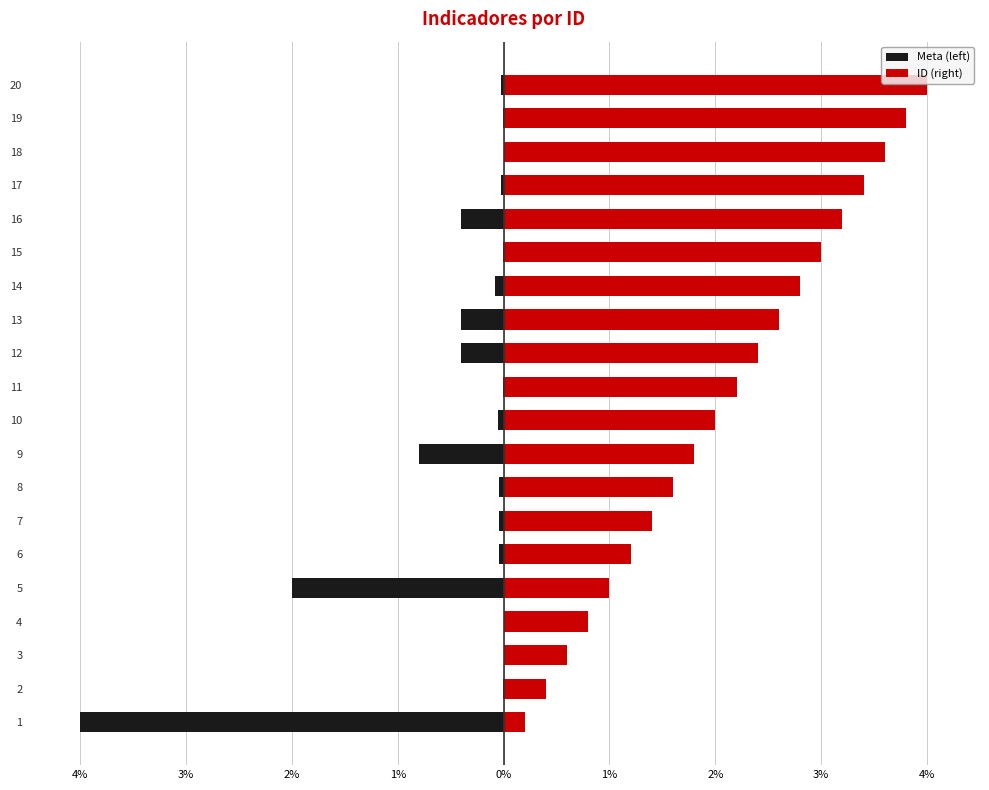

What is the average value of the ID (right) series?

2.1